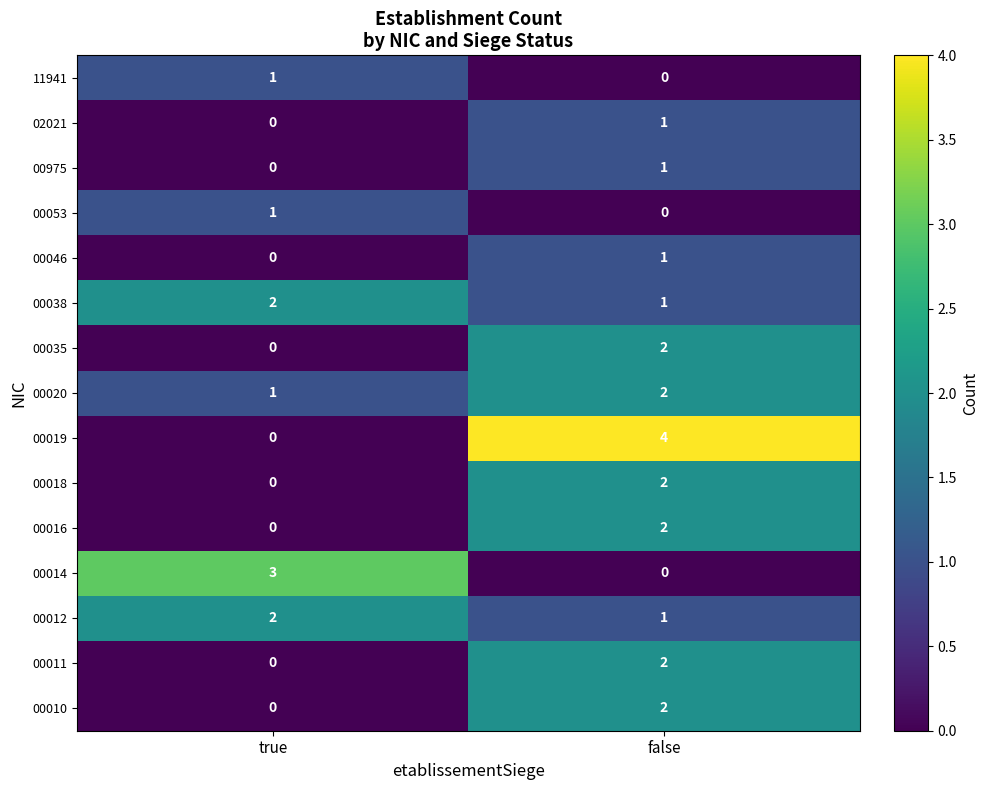

Is it true that 00014 equals 3 at true?

True